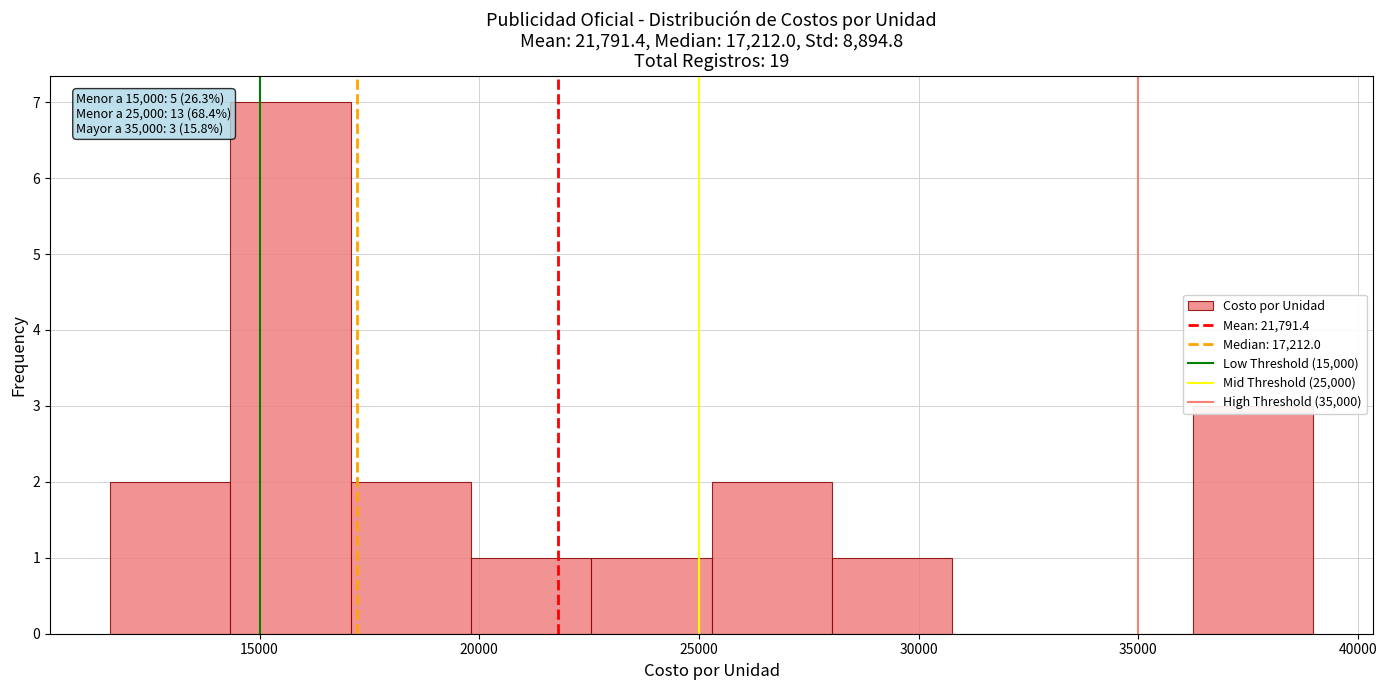

Over which range of the x-axis is the bar tallest?

14500 to 17000